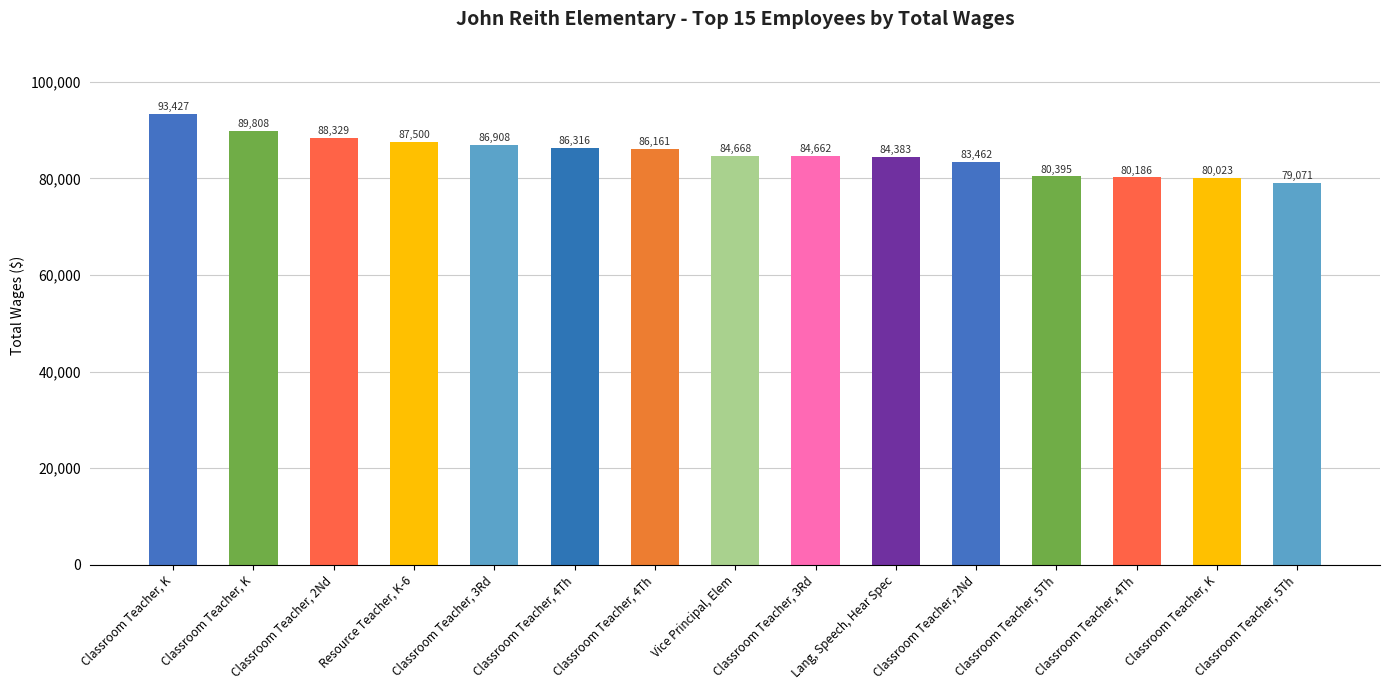

How many bars are there in total?

15